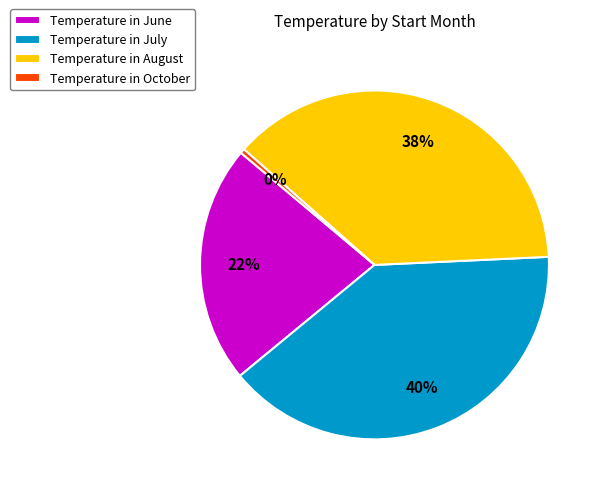

How many segments does this pie chart have?

4